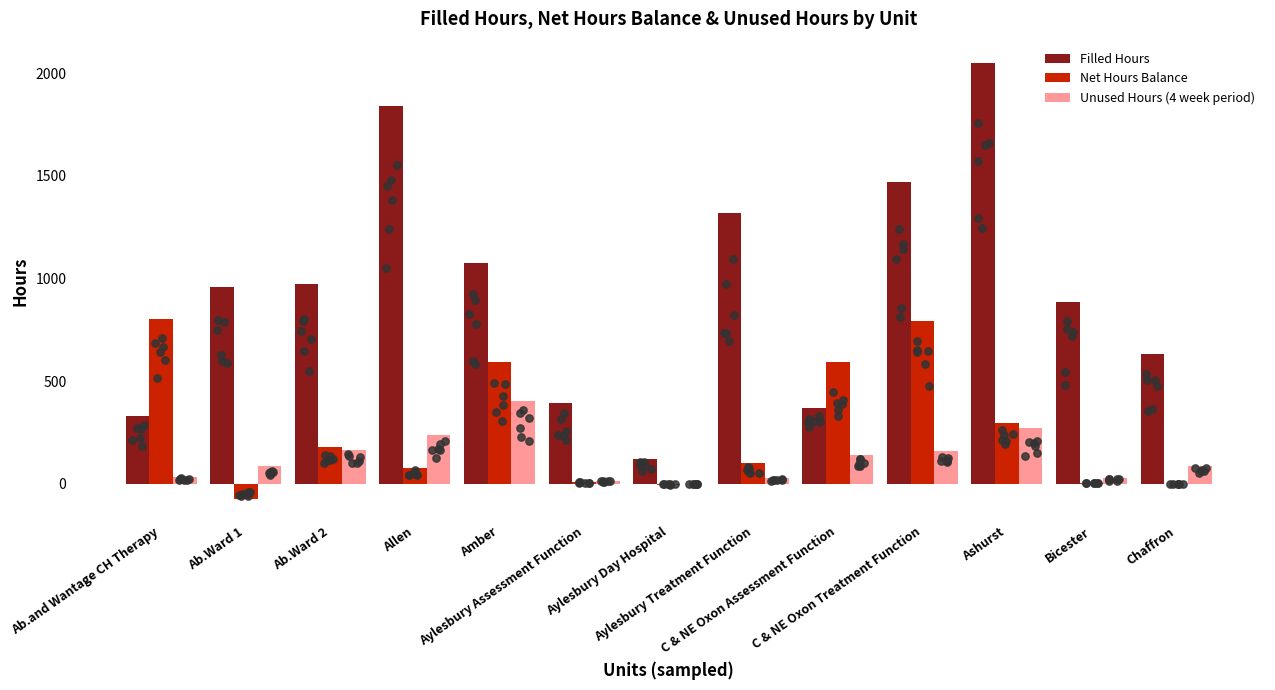

Which series reaches the maximum Y coordinate?

Filled Hours